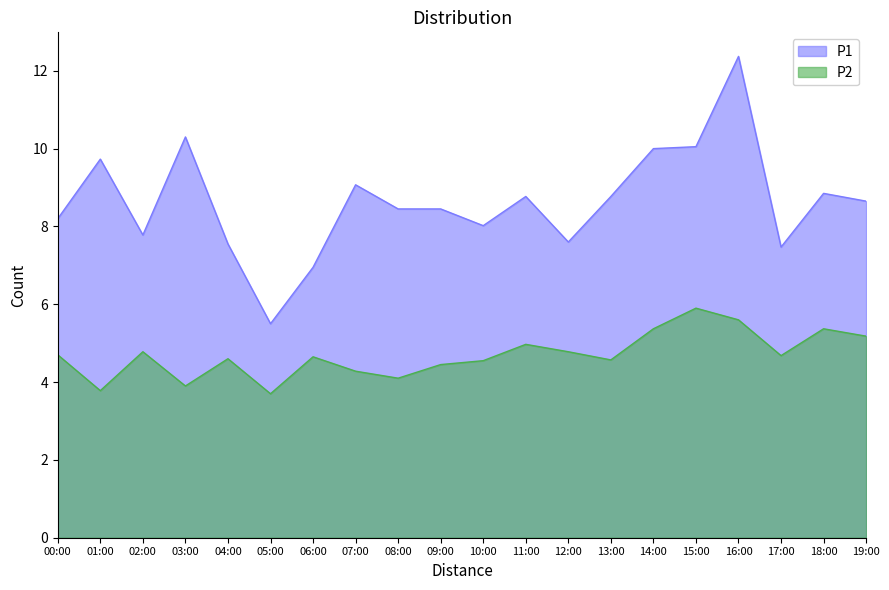

How many interior local valleys does the P1 series have?

5